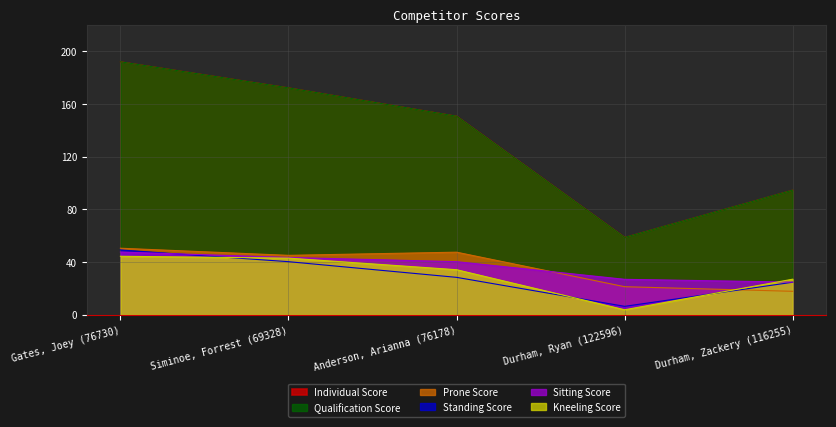

Reading right to left, extract all data points from this chart.

Individual Score: Durham, Zackery (116255)=94.7	Durham, Ryan (122596)=58.8	Anderson, Arianna (76178)=150.8	Siminoe, Forrest (69328)=172.3	Gates, Joey (76730)=192.1
Prone Score: Durham, Zackery (116255)=17.9	Durham, Ryan (122596)=21.4	Anderson, Arianna (76178)=47.6	Siminoe, Forrest (69328)=45.2	Gates, Joey (76730)=50.6
Standing Score: Durham, Zackery (116255)=24.8	Durham, Ryan (122596)=6.5	Anderson, Arianna (76178)=28.5	Siminoe, Forrest (69328)=40.4	Gates, Joey (76730)=49.3
Sitting Score: Durham, Zackery (116255)=24.9	Durham, Ryan (122596)=27.0	Anderson, Arianna (76178)=40.4	Siminoe, Forrest (69328)=43.6	Gates, Joey (76730)=47.7
Kneeling Score: Durham, Zackery (116255)=27.1	Durham, Ryan (122596)=3.9	Anderson, Arianna (76178)=34.3	Siminoe, Forrest (69328)=43.1	Gates, Joey (76730)=44.5
Qualification Score: Durham, Zackery (116255)=94.7	Durham, Ryan (122596)=58.8	Anderson, Arianna (76178)=150.8	Siminoe, Forrest (69328)=172.3	Gates, Joey (76730)=192.1